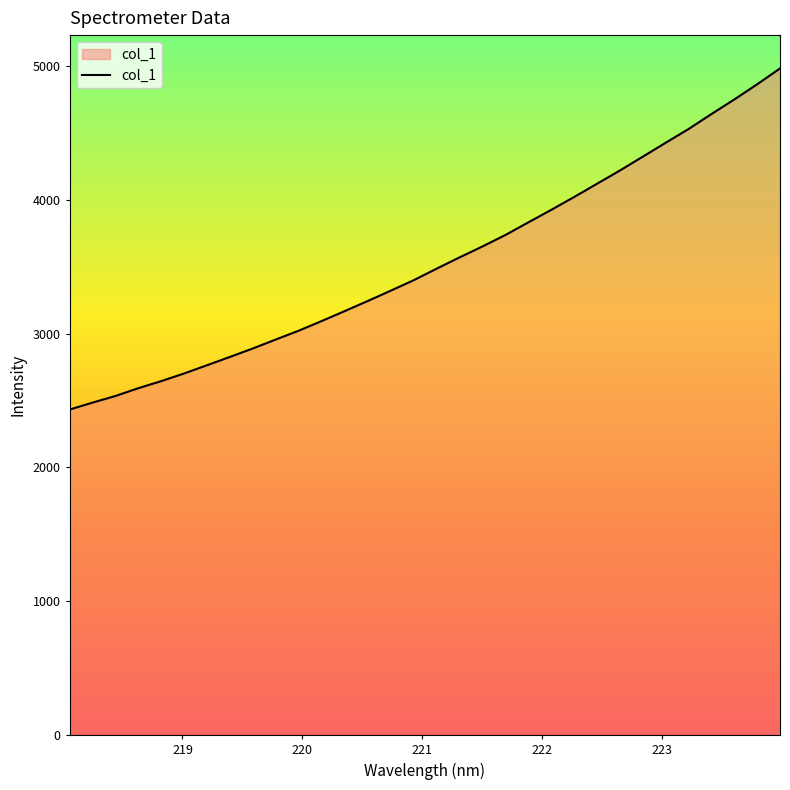

What is the difference between the maximum and minimum values?

2547.9